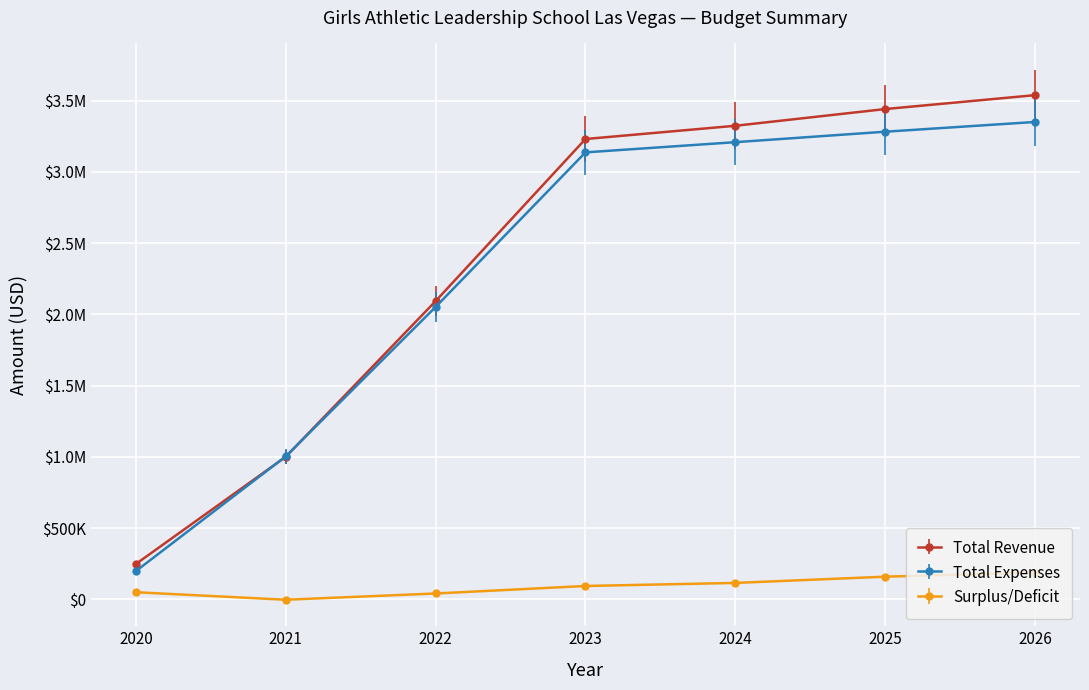

Does the chart have visible grid lines?

Yes